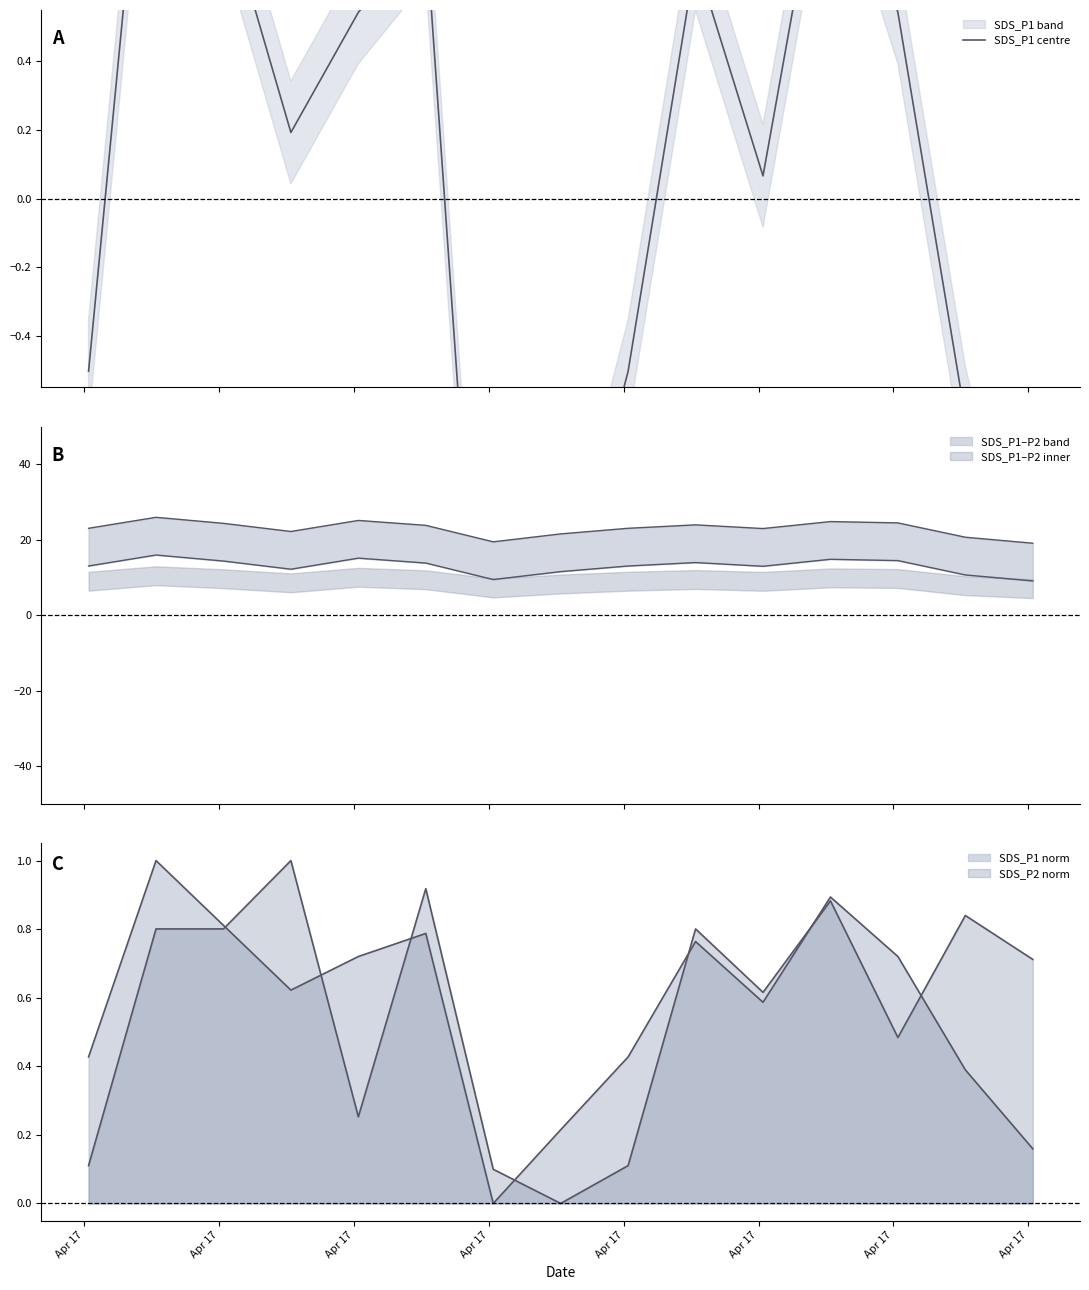

Which category has the lowest value across all series?

Apr 17